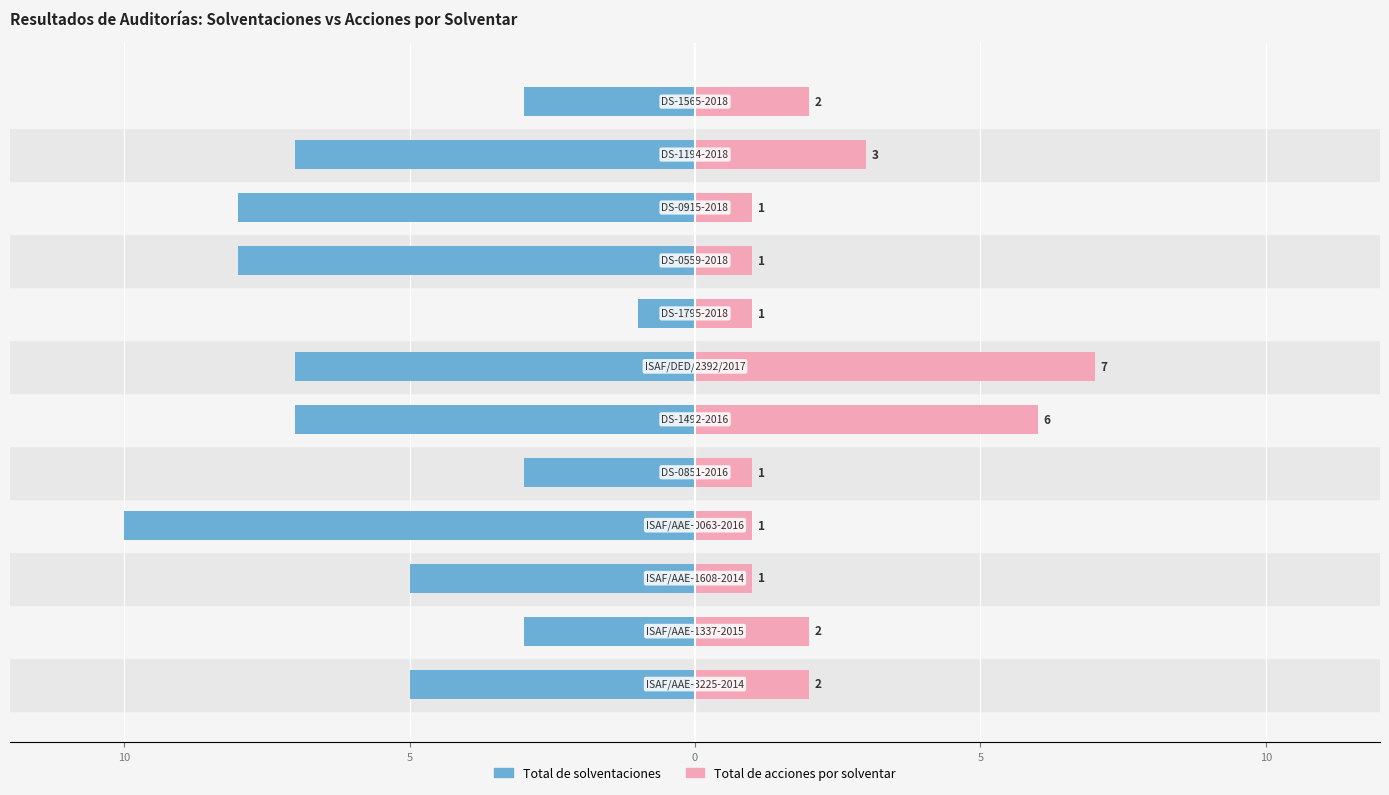

What is the difference between the maximum and minimum values in the Total de solventaciones series?

9